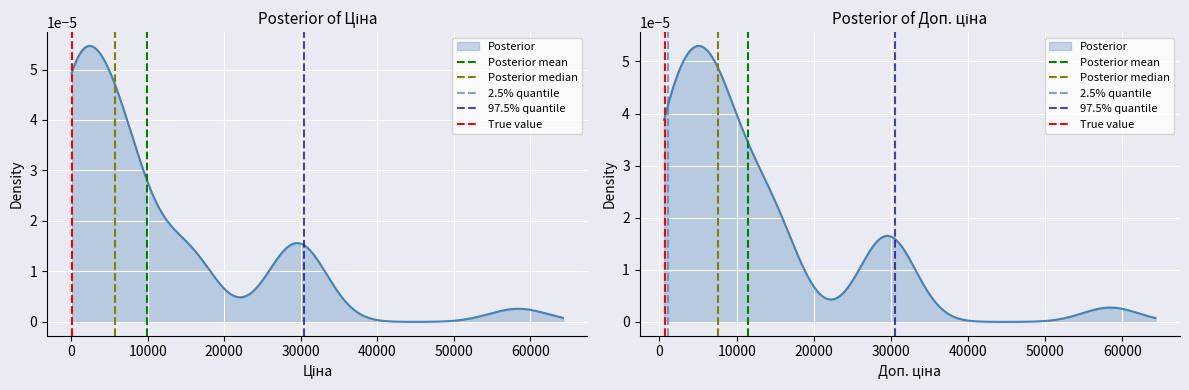

Is it true that Posterior median equals 2 at 0?

False